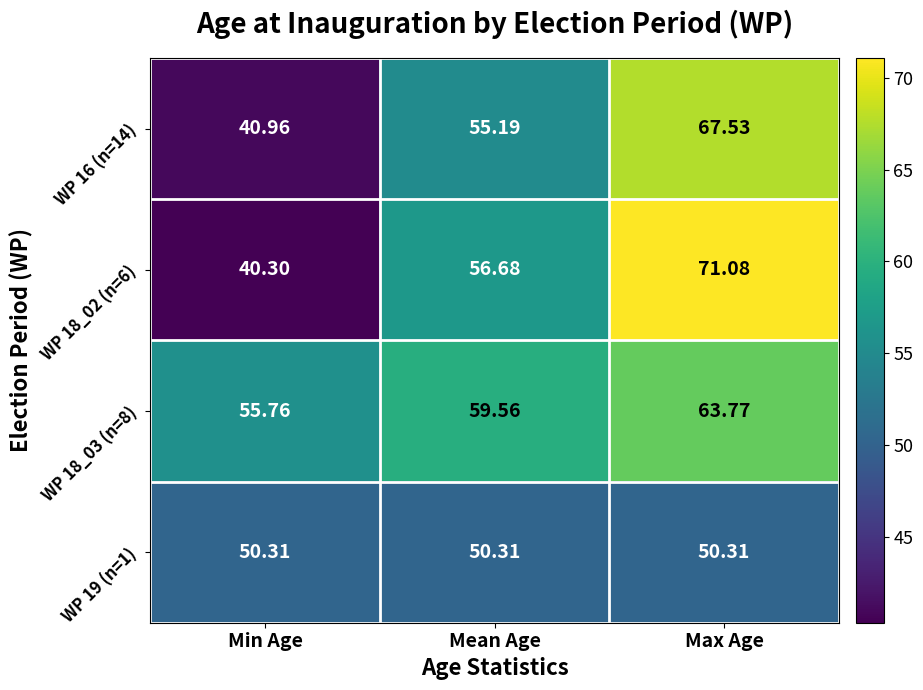

Is the value of WP 19 (n=1) at Mean Age greater than the value of WP 18_02 (n=6) at Min Age?

Yes